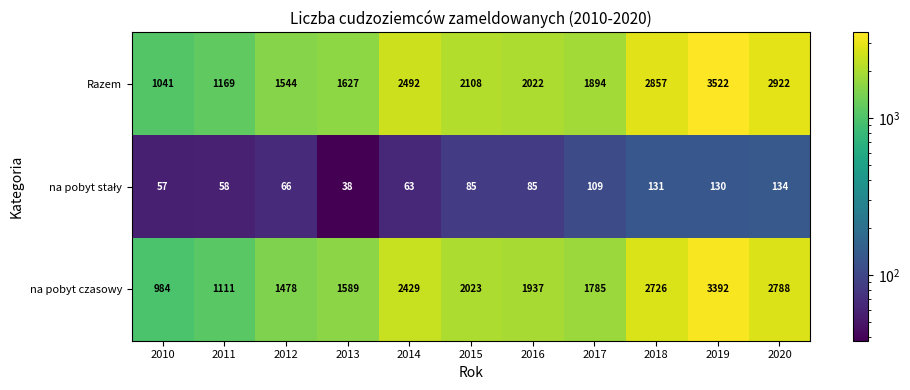

Rank the categories by na pobyt czasowy value from highest to lowest.

2019, 2020, 2018, 2014, 2015, 2016, 2017, 2013, 2012, 2011, 2010